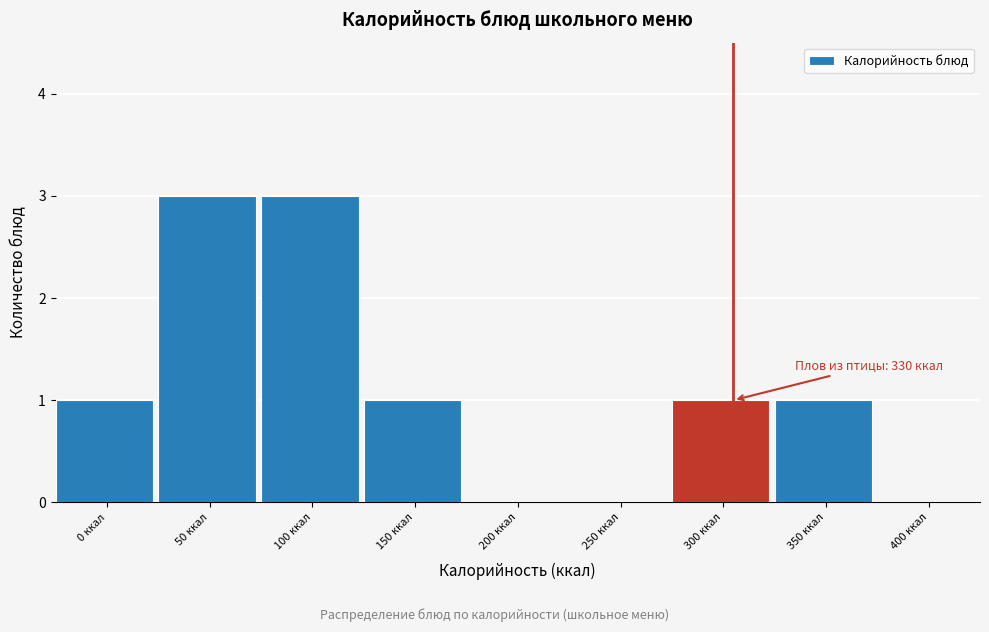

Reading left to right, list all the values displayed in this chart.

0 ккал=1	50 ккал=3	100 ккал=3	150 ккал=1	200 ккал=0	250 ккал=0	300 ккал=1	350 ккал=1	400 ккал=0